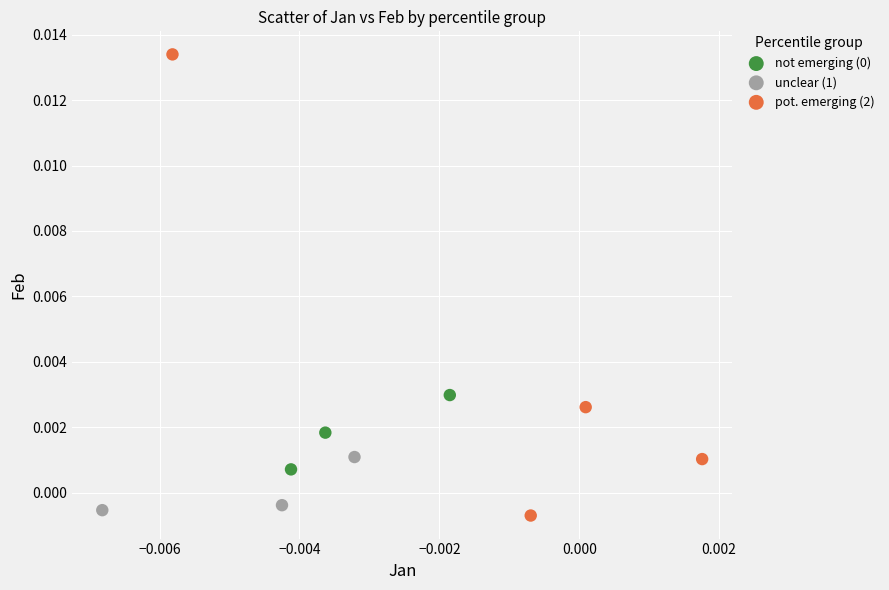

Which series contains the highest Y value?

pot. emerging (2)